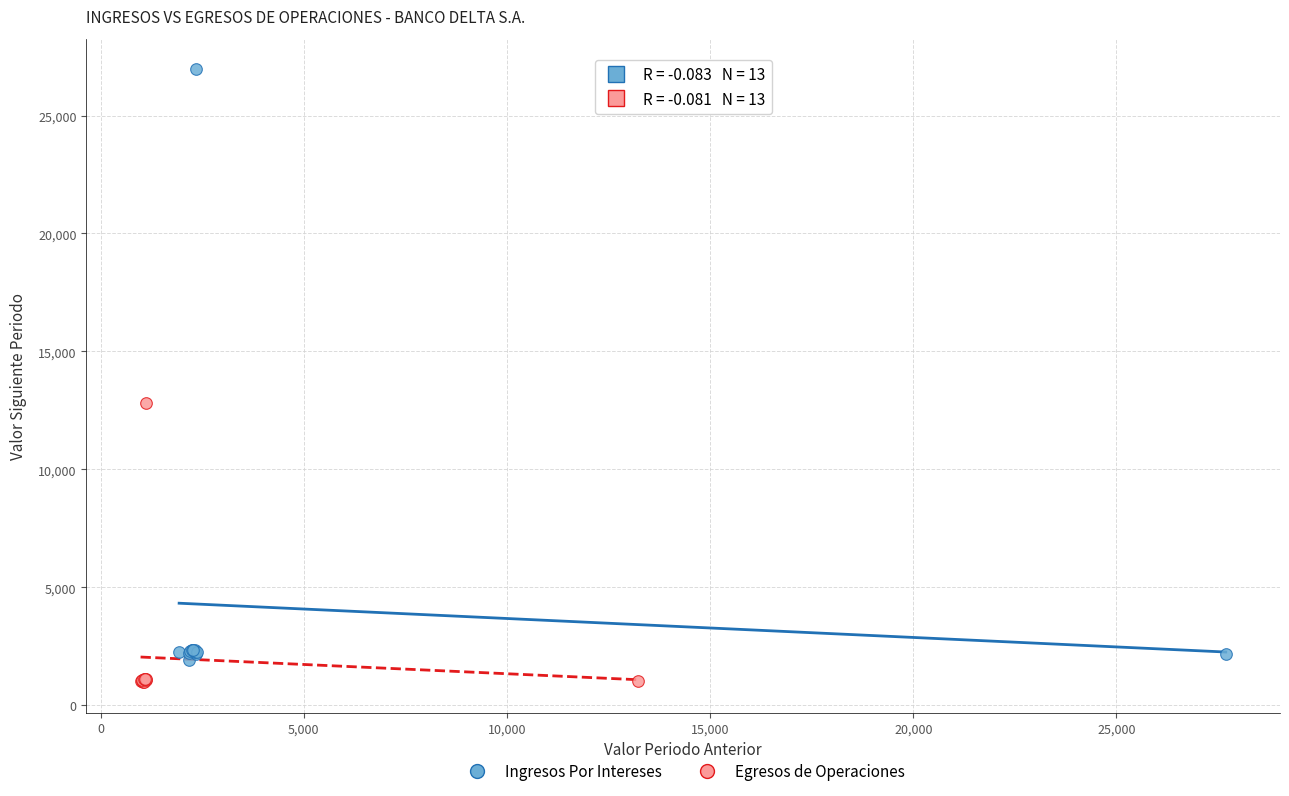

Which series has the largest Y range (max minus min)?

Ingresos Por Intereses